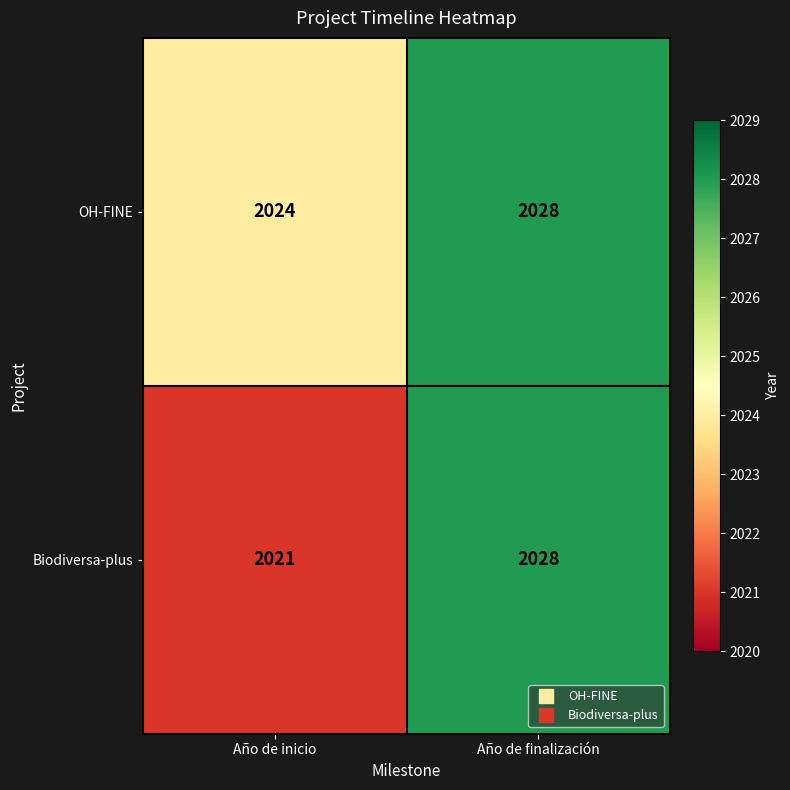

At how many categories does at least one series exceed 2023?

2